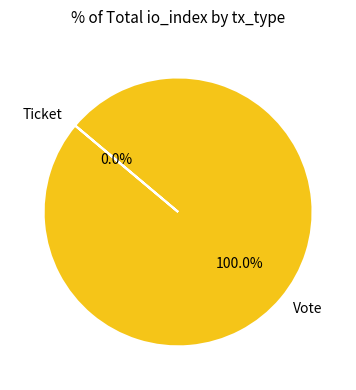

Is it true that Ticket is 7% of the pie?

False